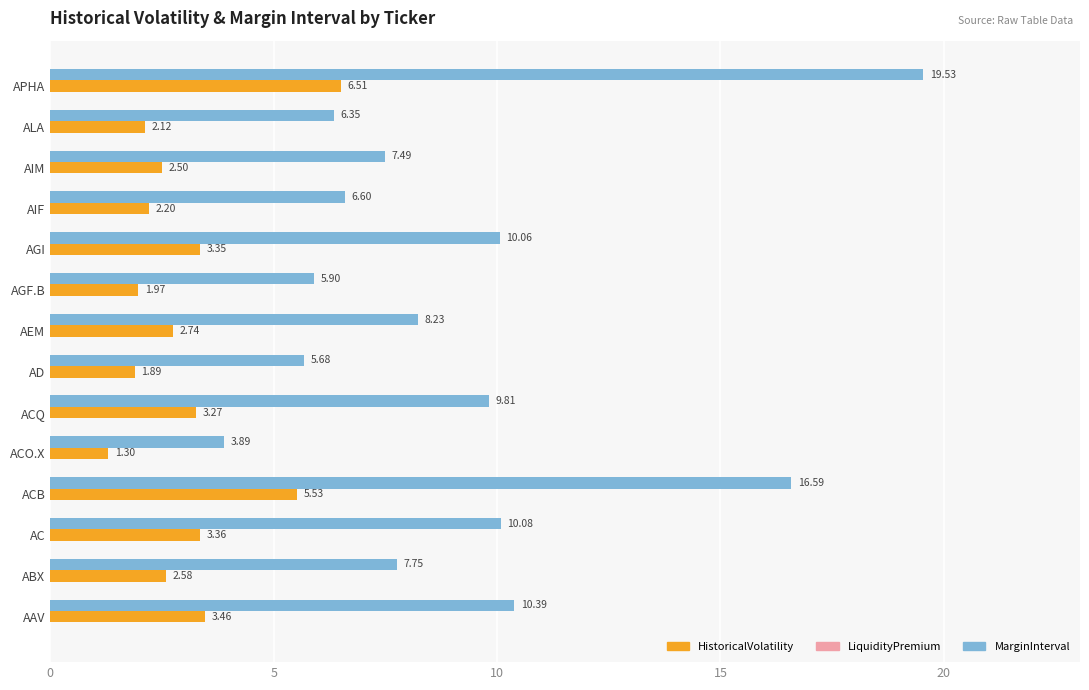

At ABX, list the series in order from largest to smallest.

MarginInterval, HistoricalVolatility